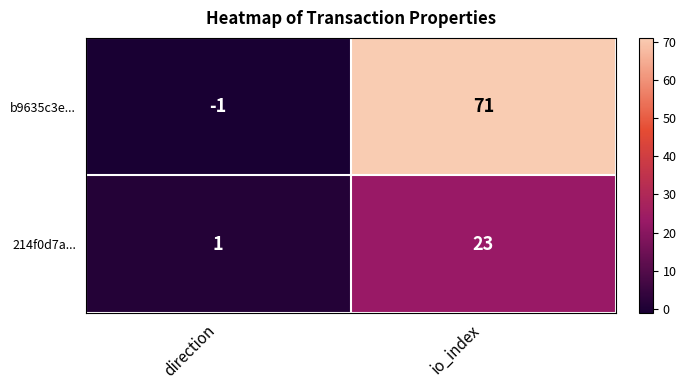

The value of b9635c3e... at io_index is 98. True or false?

False